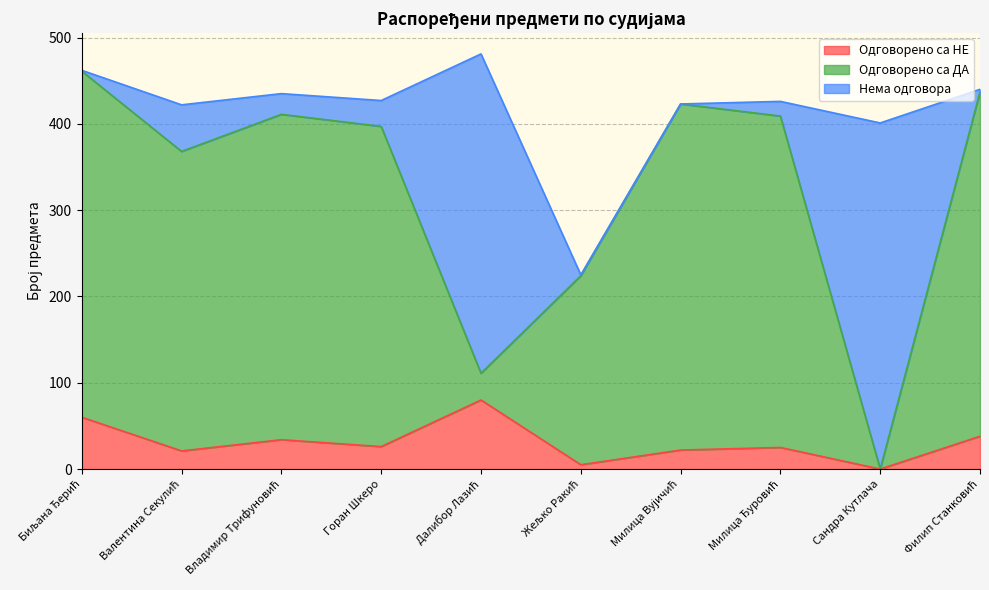

What is the label of the 6th point from the left?

Жељко Ракић